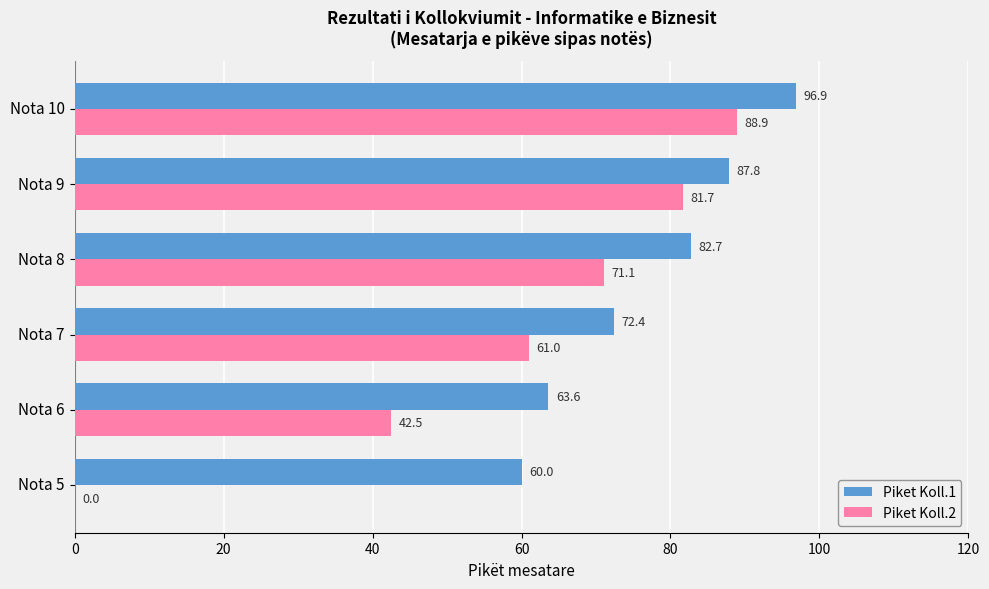

The value of Piket Koll.2 at Nota 6 is 42.5. True or false?

True